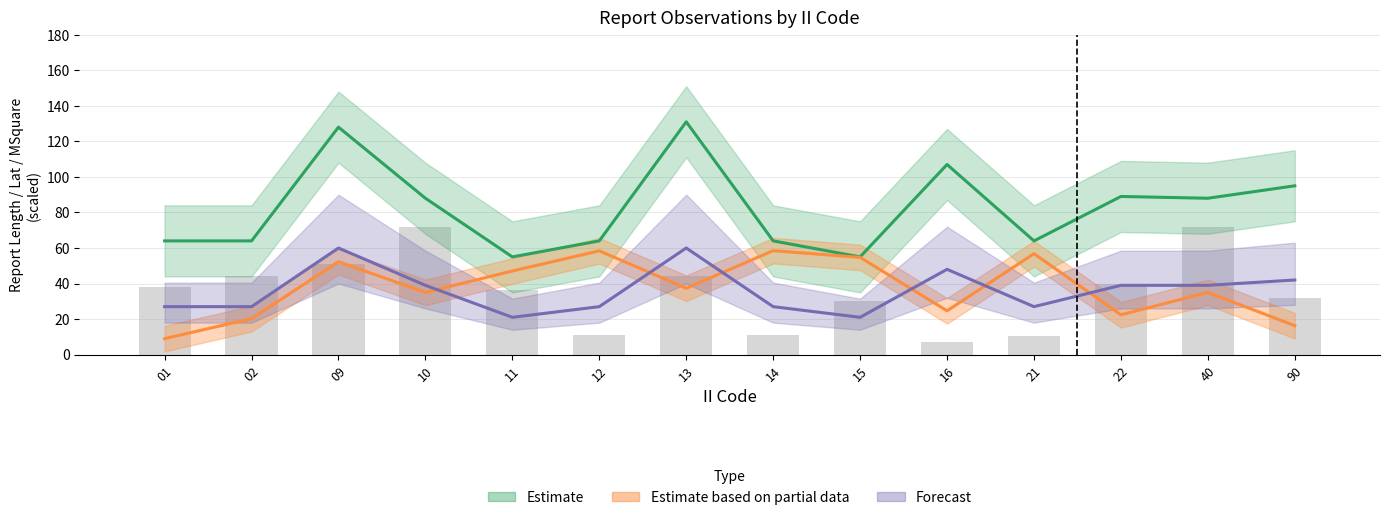

List the labels in order of Forecast value, smallest first.

11, 15, 01, 02, 12, 14, 21, 10, 22, 40, 90, 16, 09, 13